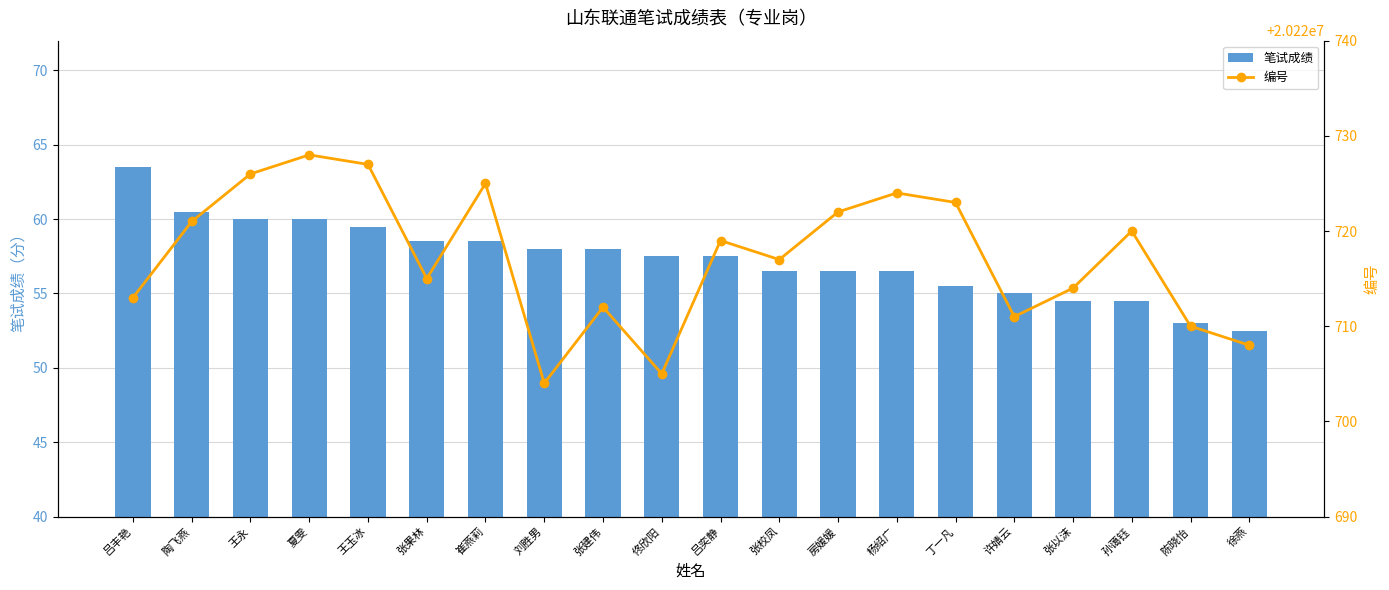

At 陶飞燕, list the series in order from largest to smallest.

编号, 笔试成绩